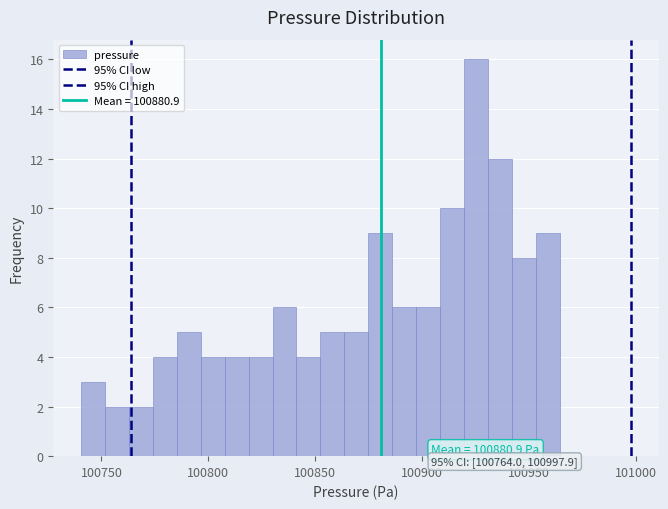

Around what value on the x-axis is the tallest bar? Give the approximate position of its centre, as read against the axis.

100925